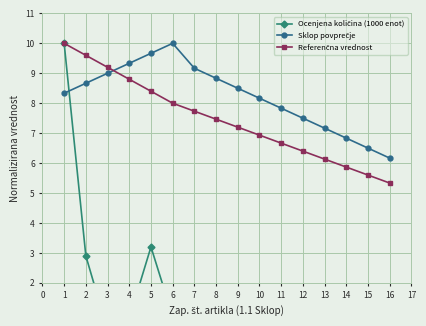

How many lines are shown in the chart?

3